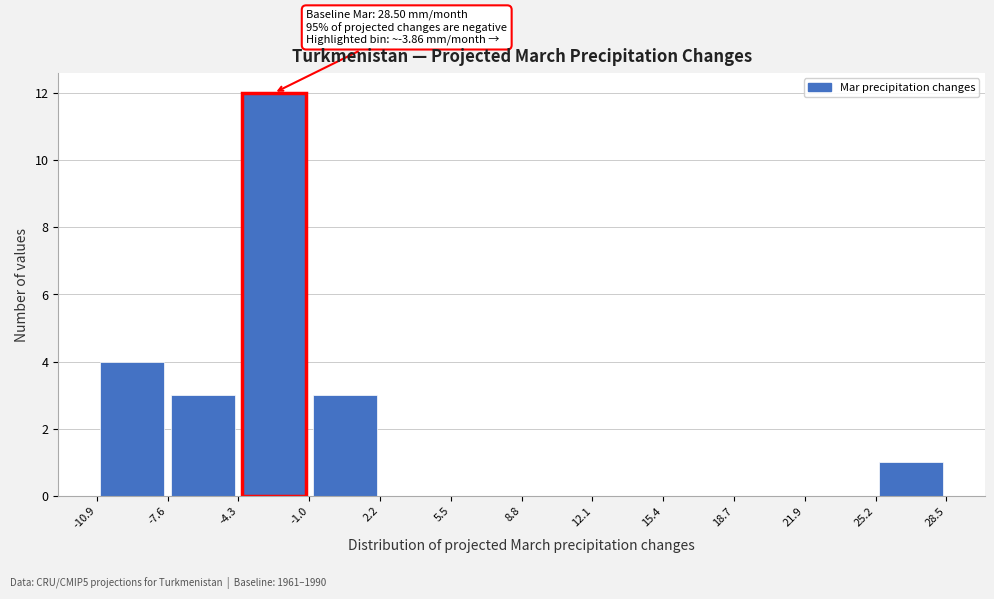

Over which range of the x-axis is the bar tallest?

-4.3 to -1.0